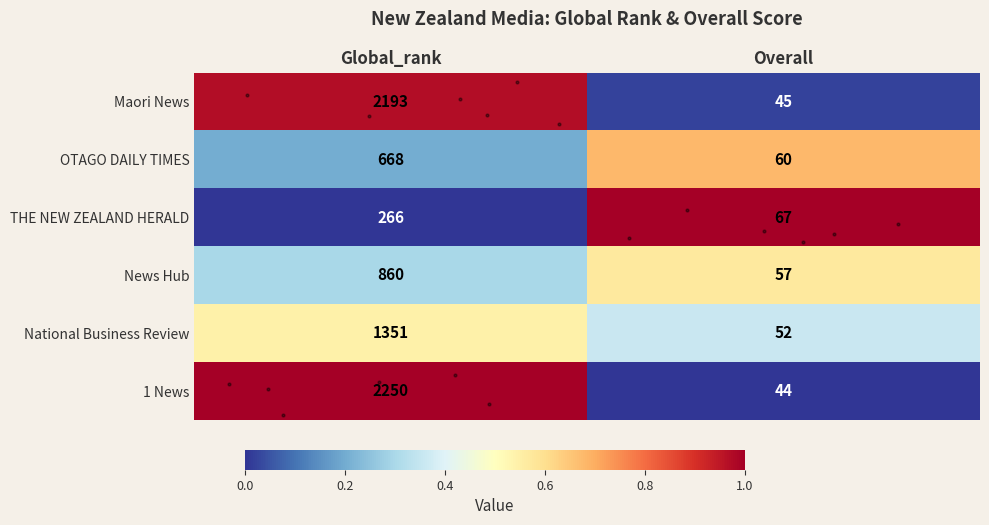

True or false: 1 News has a value of 493 at Global_rank.

False